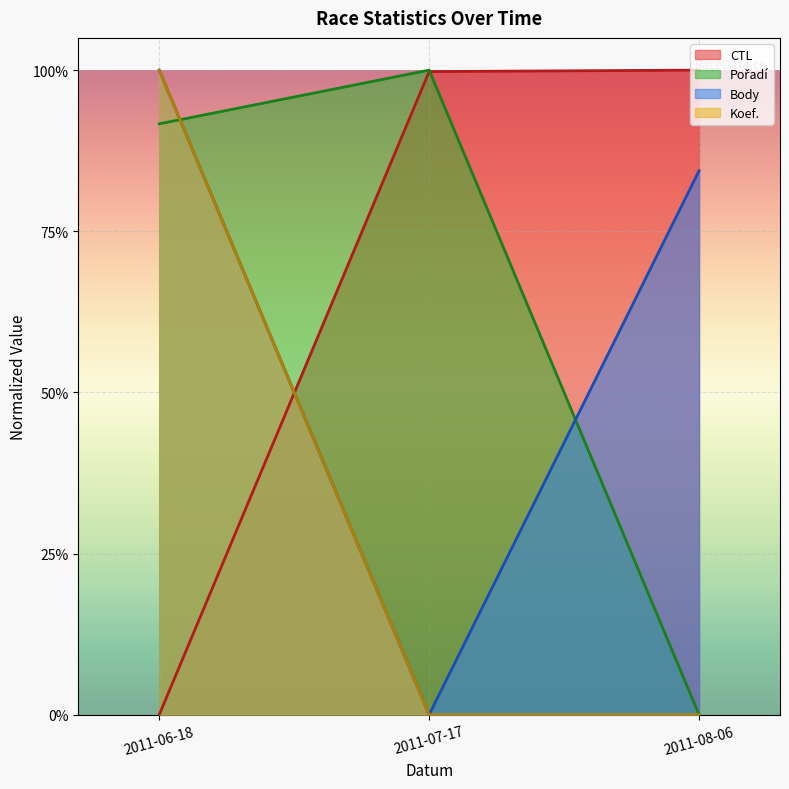

How many lines are shown in the chart?

4